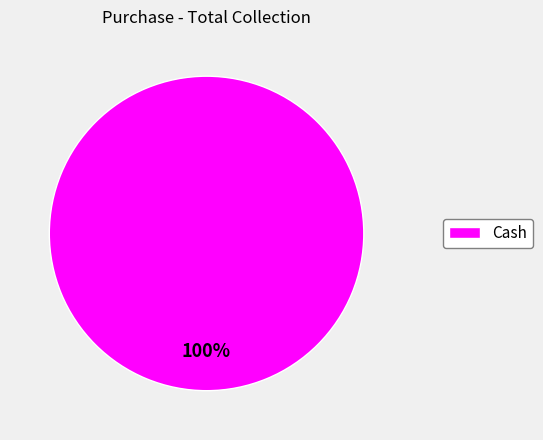

Count the number of slices in the pie.

1